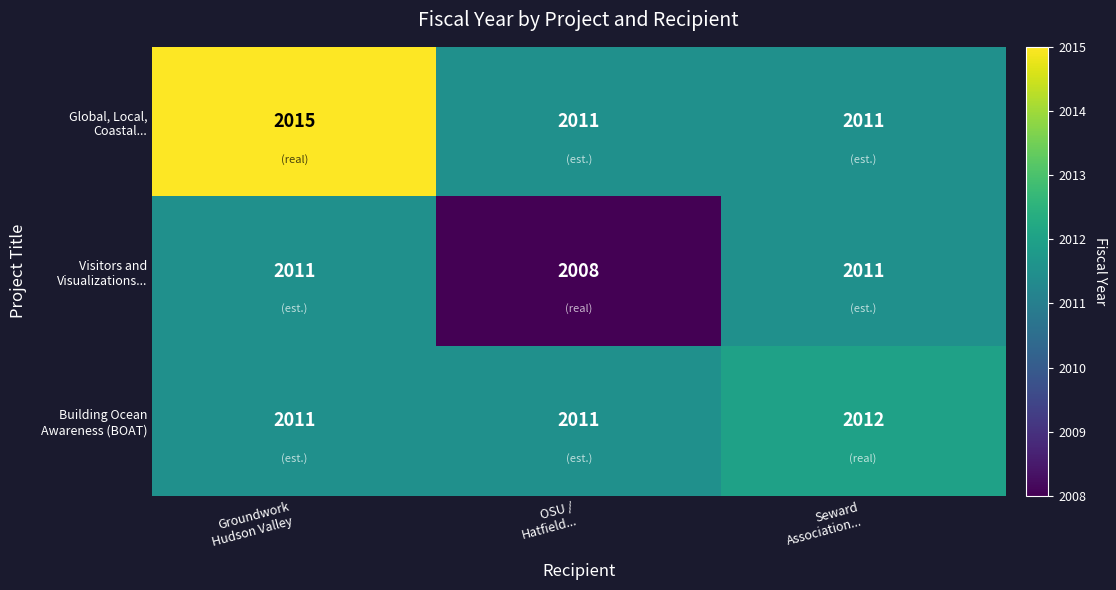

What is the greatest value displayed?

2015